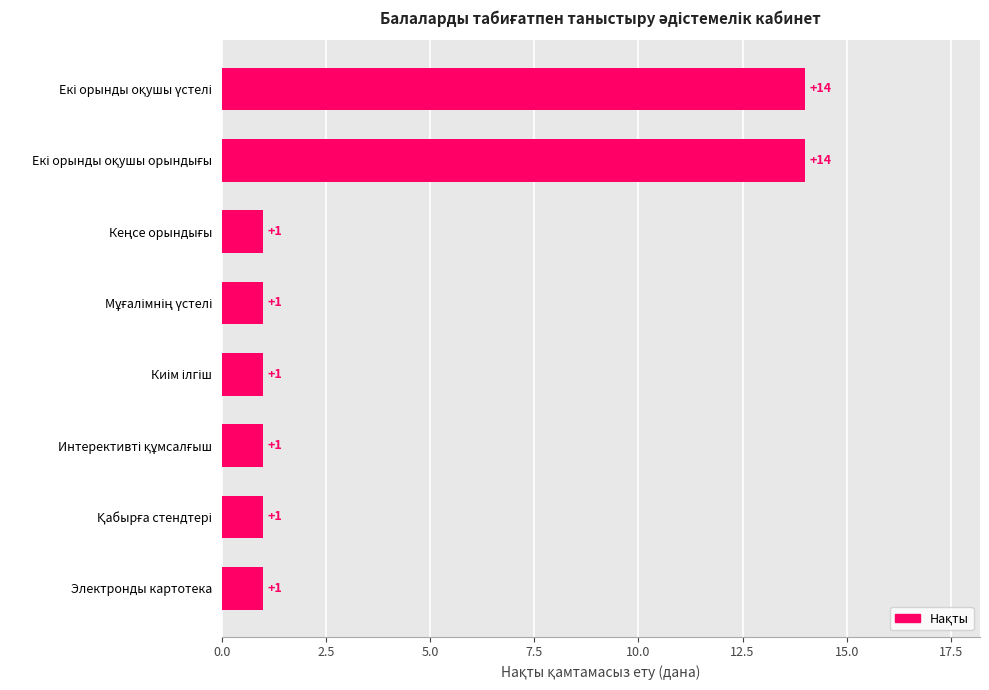

What is the minimum value shown in the chart?

1